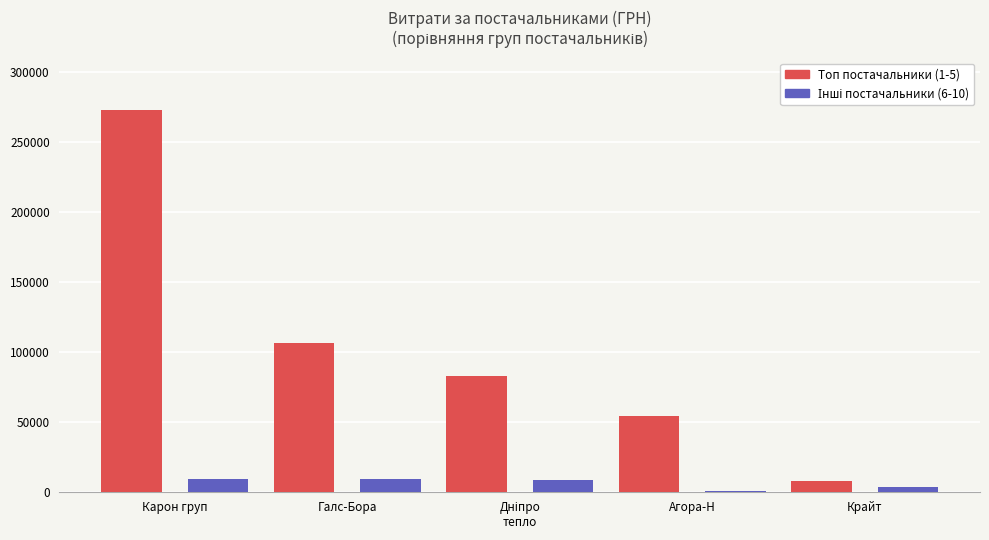

Is it true that Топ постачальники (1-5) equals 7730.8 at Крайт?

True